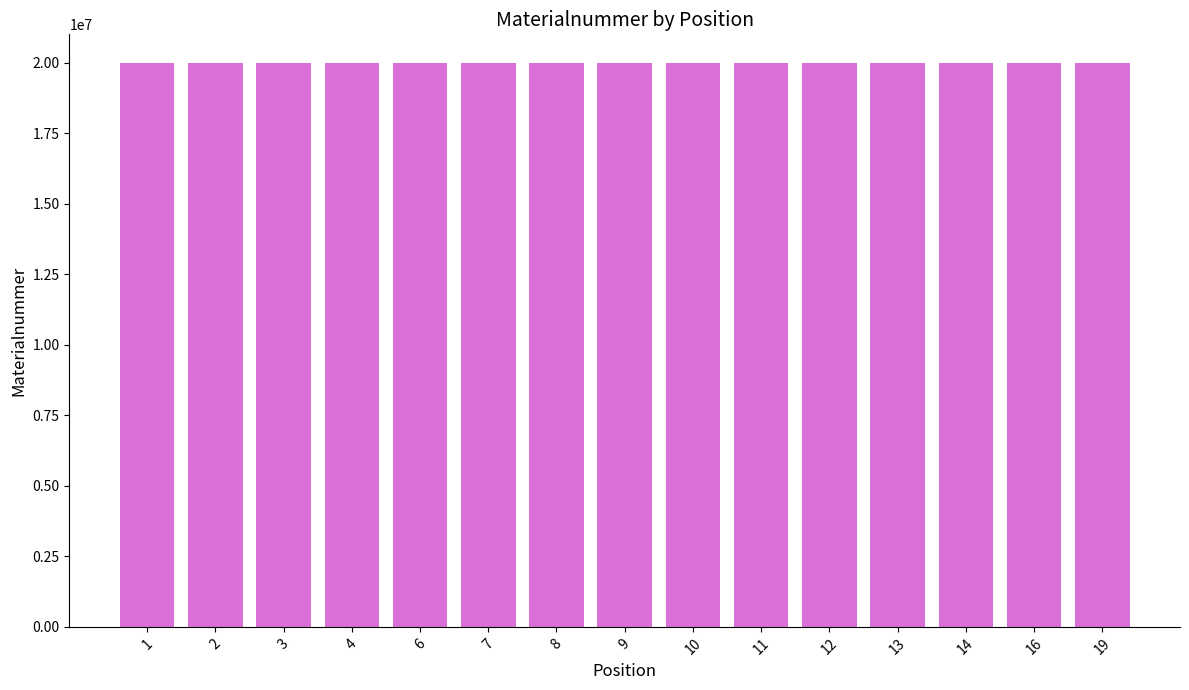

What is the ratio of the value at 13 to the value at 1?

1.0